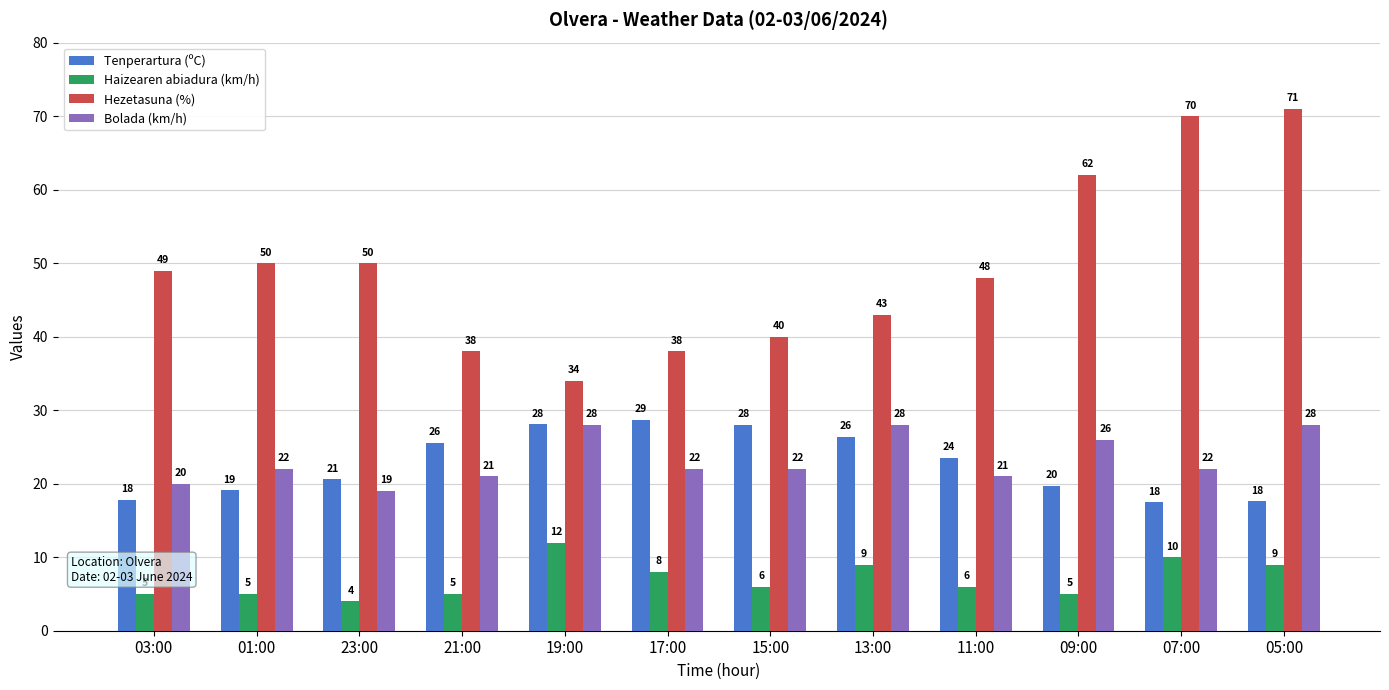

What is the sum of the Bolada (km/h) values at 05:00 and 19:00?

56.0